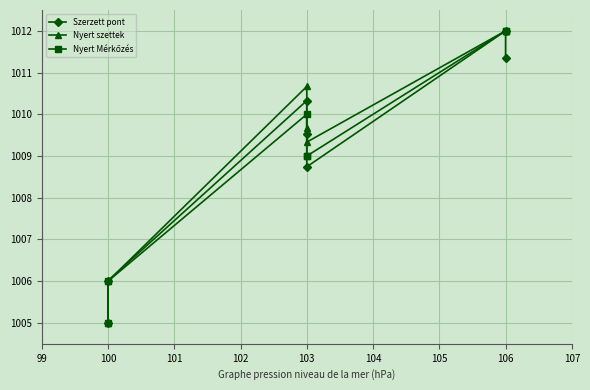

Reading right to left, what are all the values shown in this chart?

Szerzett pont: 1011.3	1012.0	1008.7	1009.5	1010.3	1006.0	1005.0
Nyert szettek: 1012.0	1012.0	1009.3	1009.7	1010.7	1006.0	1005.0
Nyert Mérkőzés: 1012.0	1012.0	1009.0	1009.0	1010.0	1006.0	1005.0